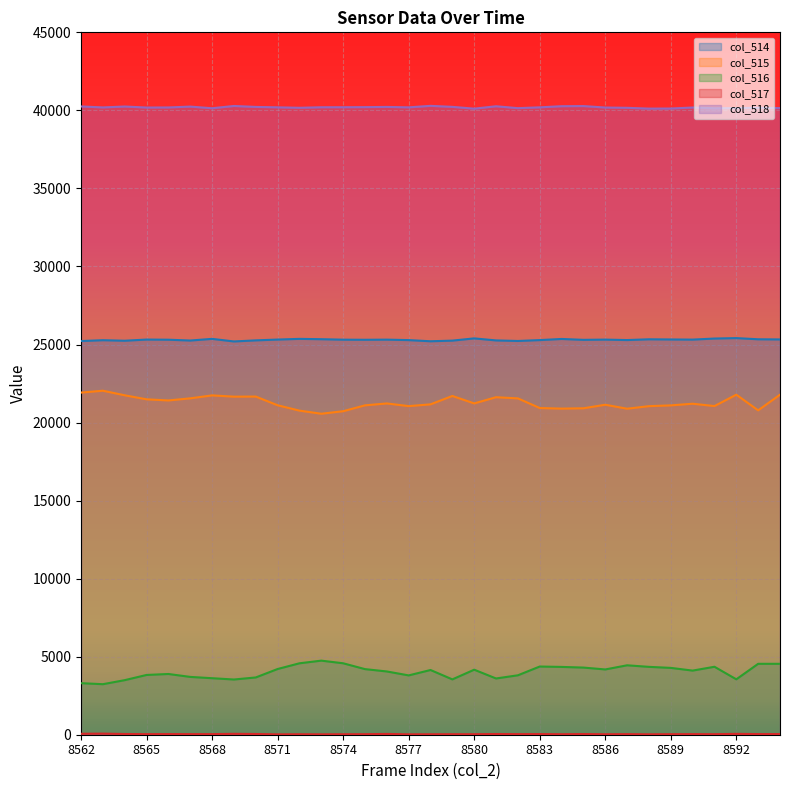

What is the total value across all series at 8575?

90850